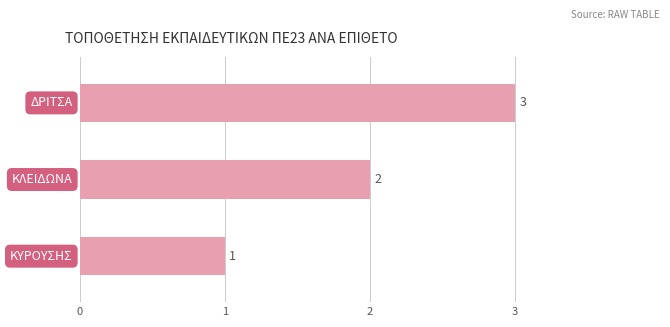

How many values are between 1 and 3?

3